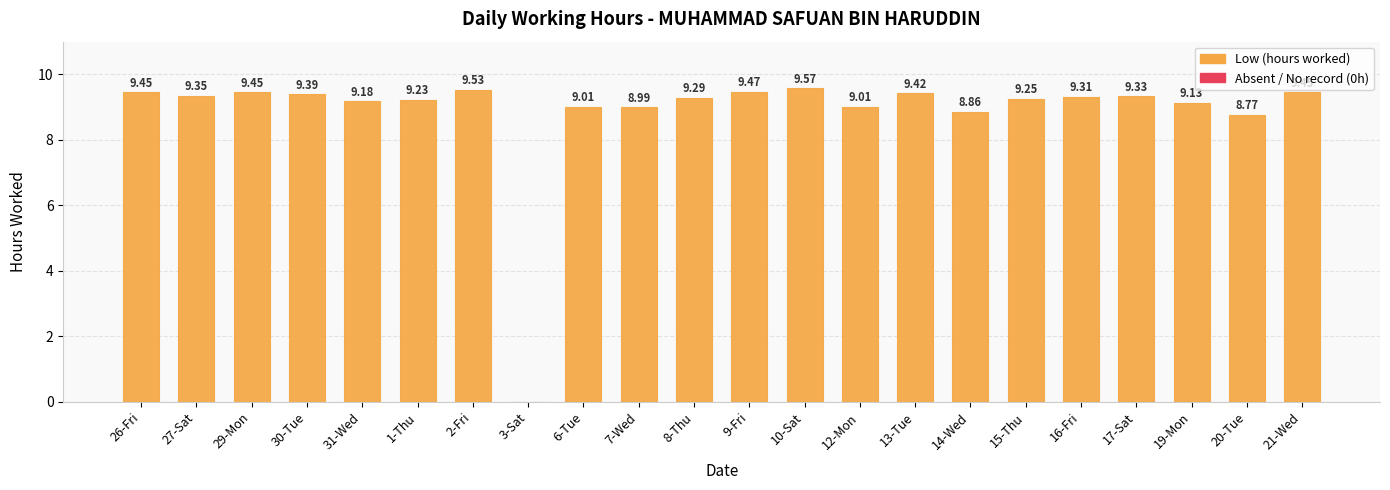

What is the sum of all values?

194.4